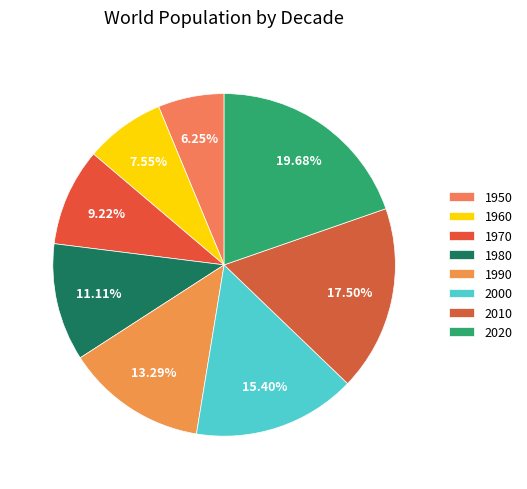

The 2000 slice represents 9% of the pie. True or false?

False